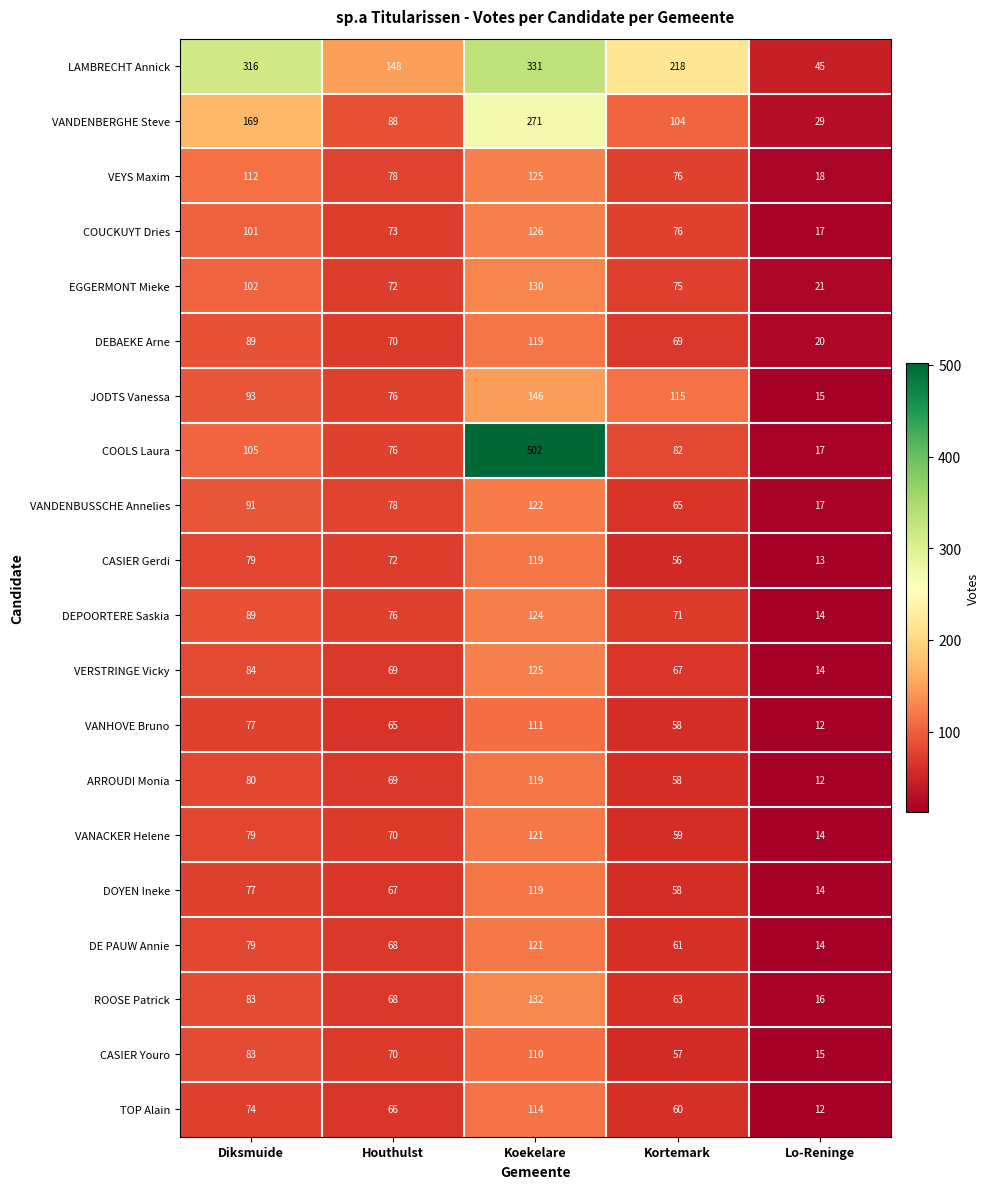

Which series has the widest spread of values?

COOLS Laura